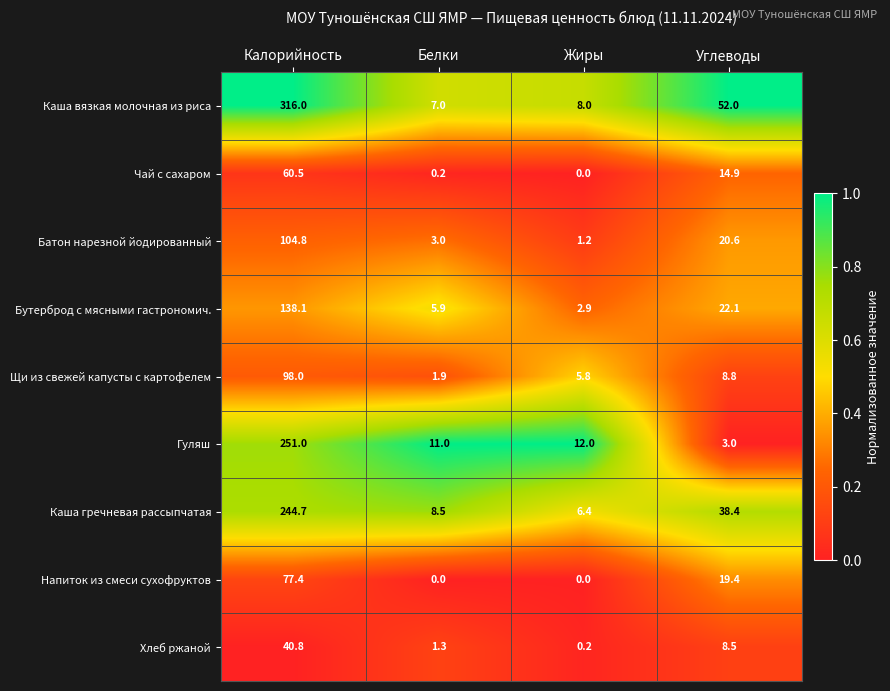

Which series has the largest total across all categories?

Каша вязкая молочная из риса